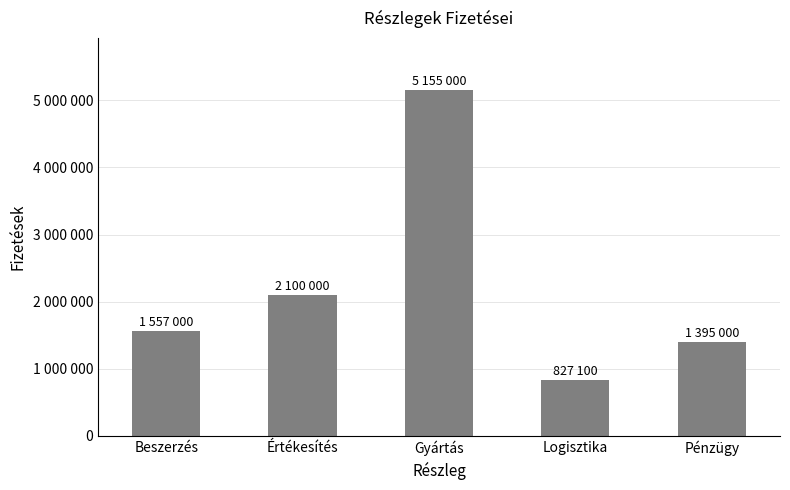

True or false: the data shows 564588 at Logisztika.

False